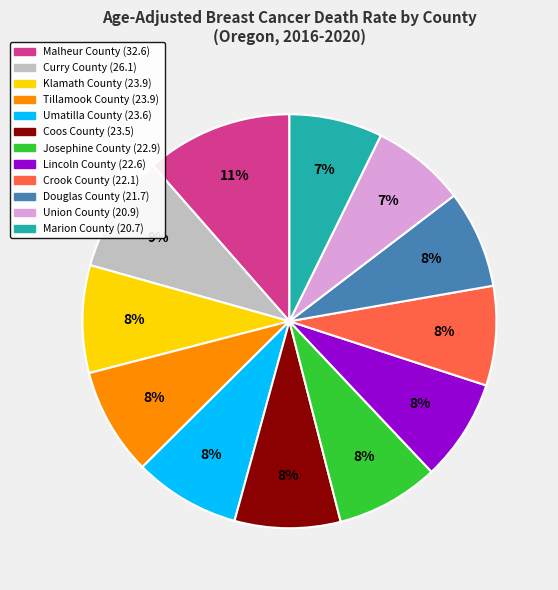

Which category has the biggest portion of the pie?

Malheur County